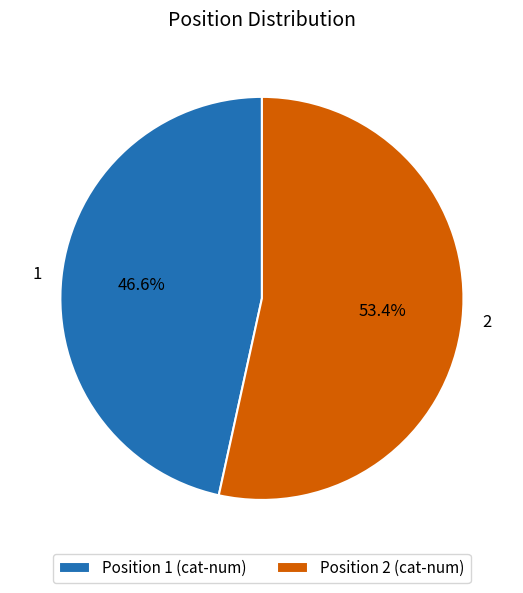

To the nearest percent, what is the average slice percentage?

50%